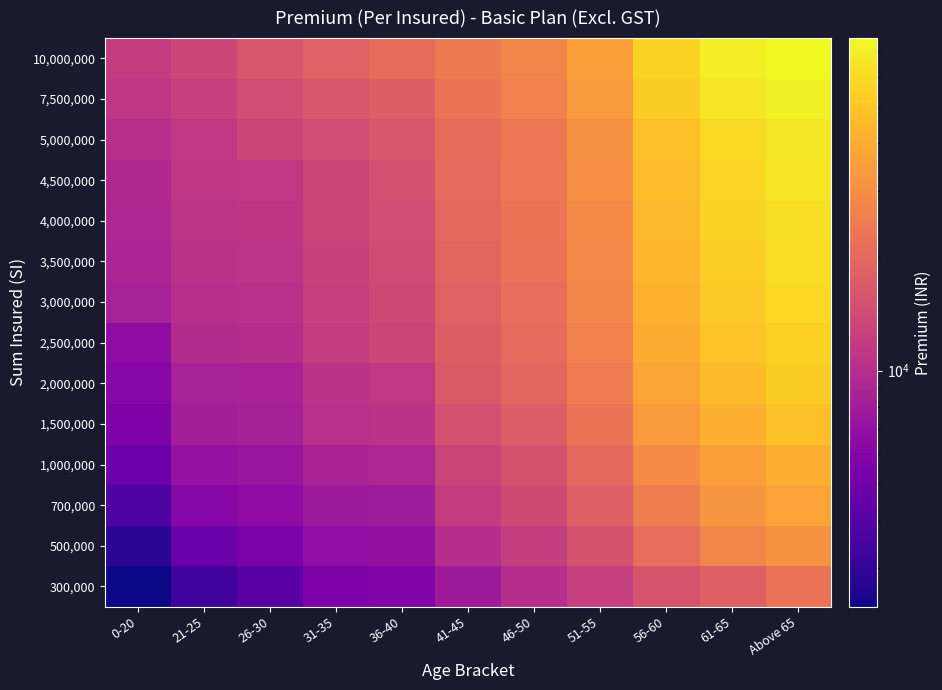

What is the smallest value displayed?

2369